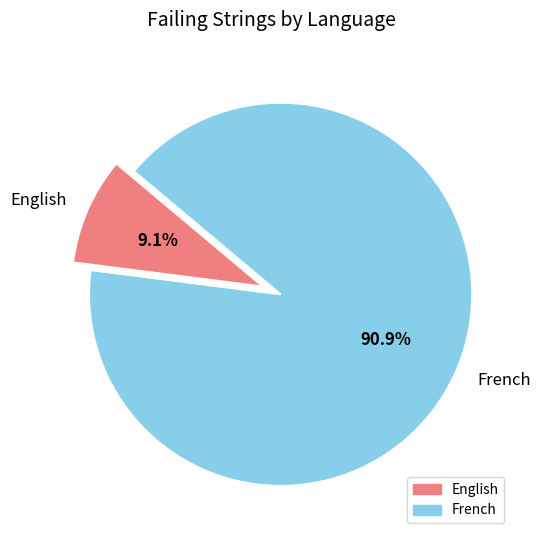

Rank the categories by value from highest to lowest.

French, English